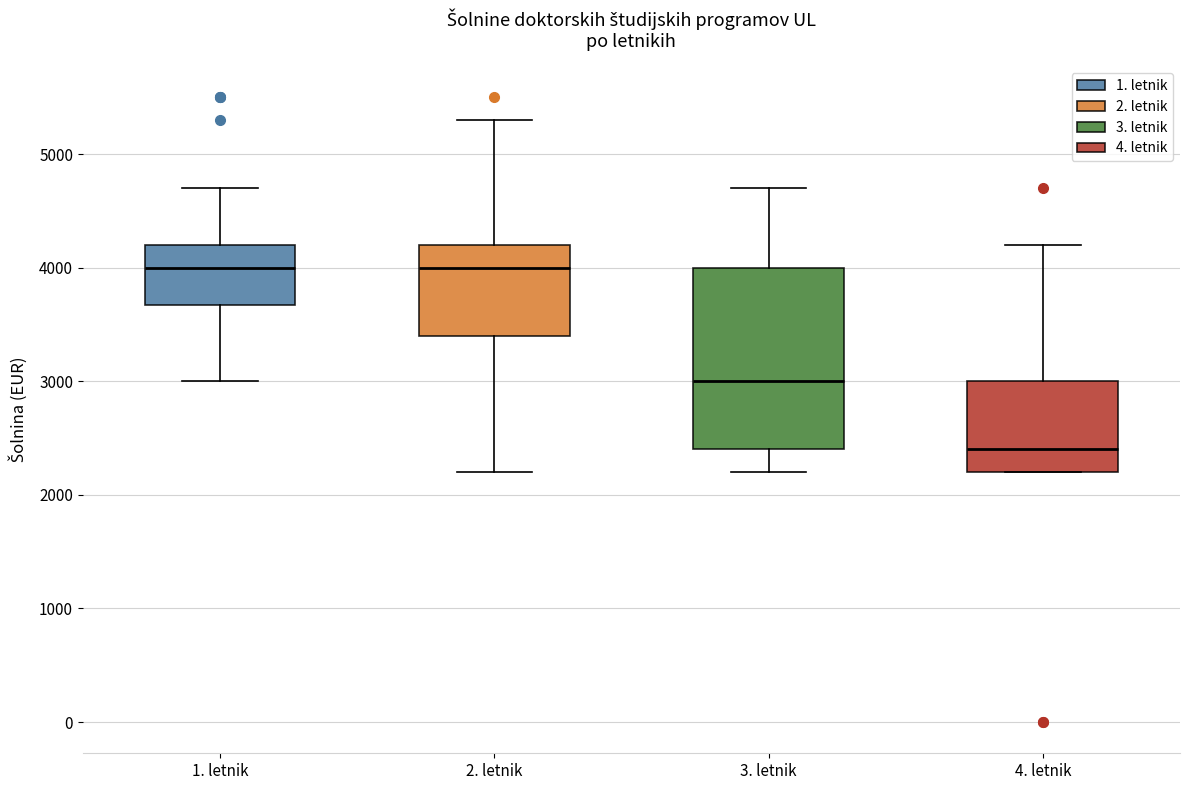

Comparing the boxes themselves (not the whiskers), which one is the tallest?

3. letnik